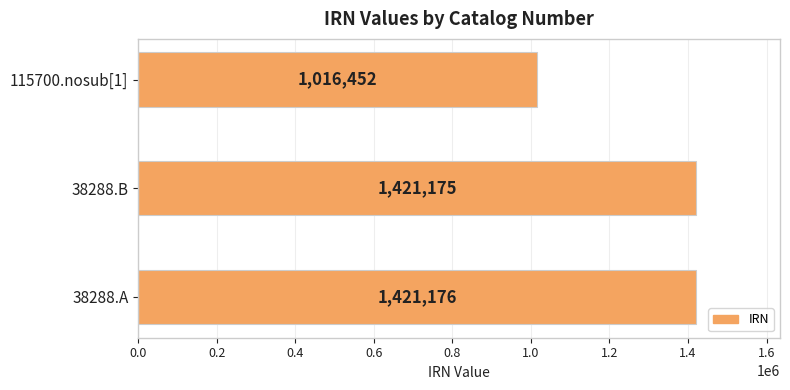

Which label corresponds to the largest value in the chart?

38288.A